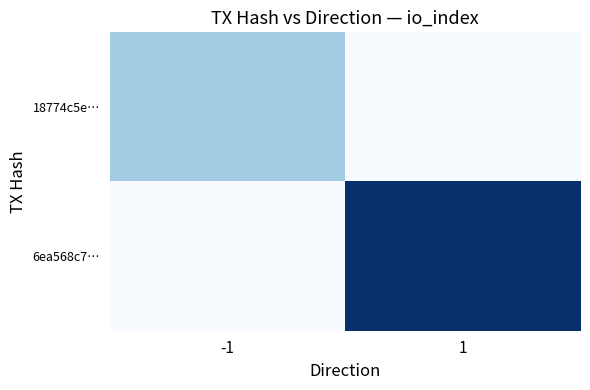

At which category is the sum across all series the highest?

1